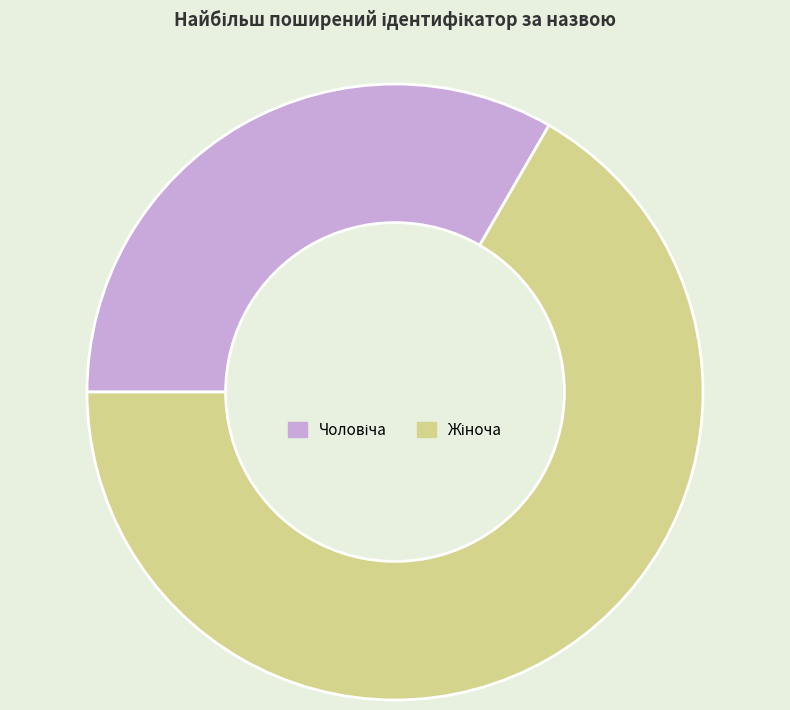

Is there a majority slice in this chart?

Yes